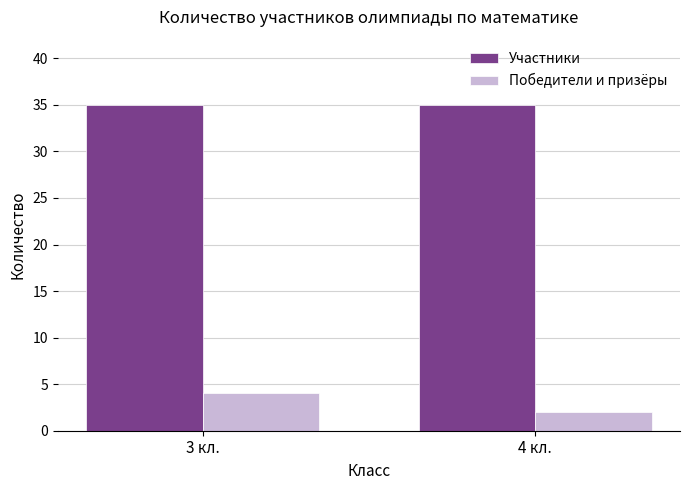

Is the value of Участники at 4 кл. greater than the value of Победители и призёры at 4 кл.?

Yes